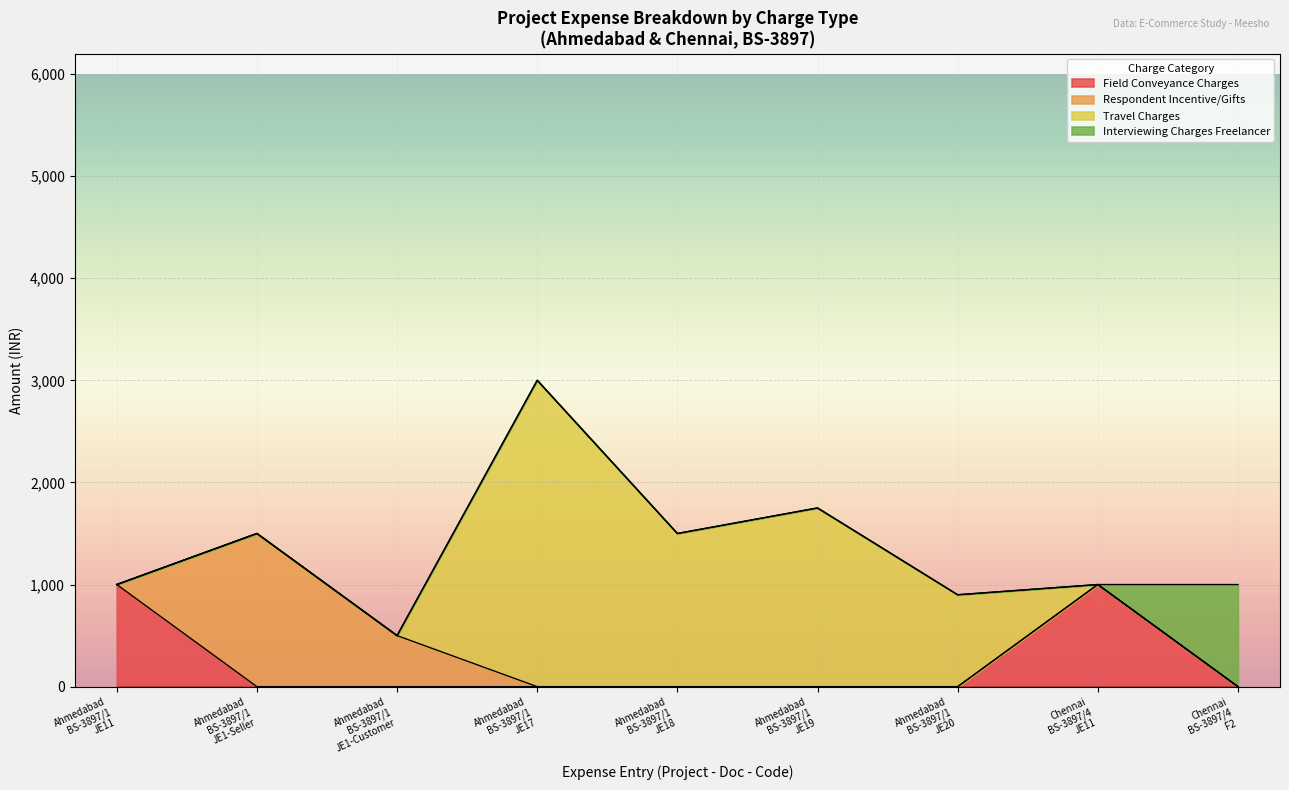

What is the sum of the Interviewing / Field Charges values at Ahmedabad-JE1(Customer) and Ahmedabad-JE11?

1000